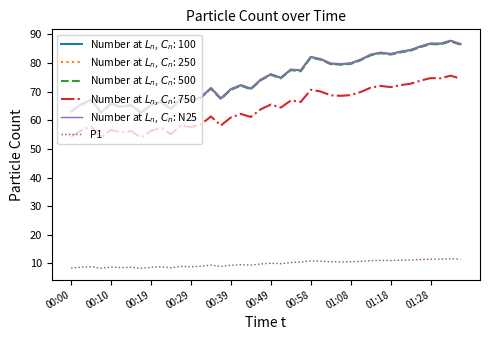

What is the maximum value shown in the chart?

87.8